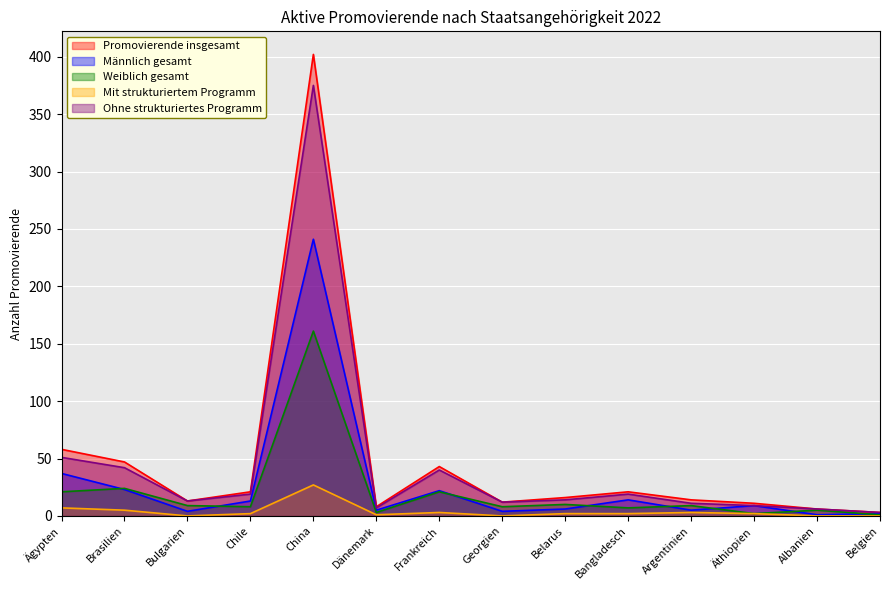

Where does the Promovierende insgesamt series first go above 16?

Ägypten